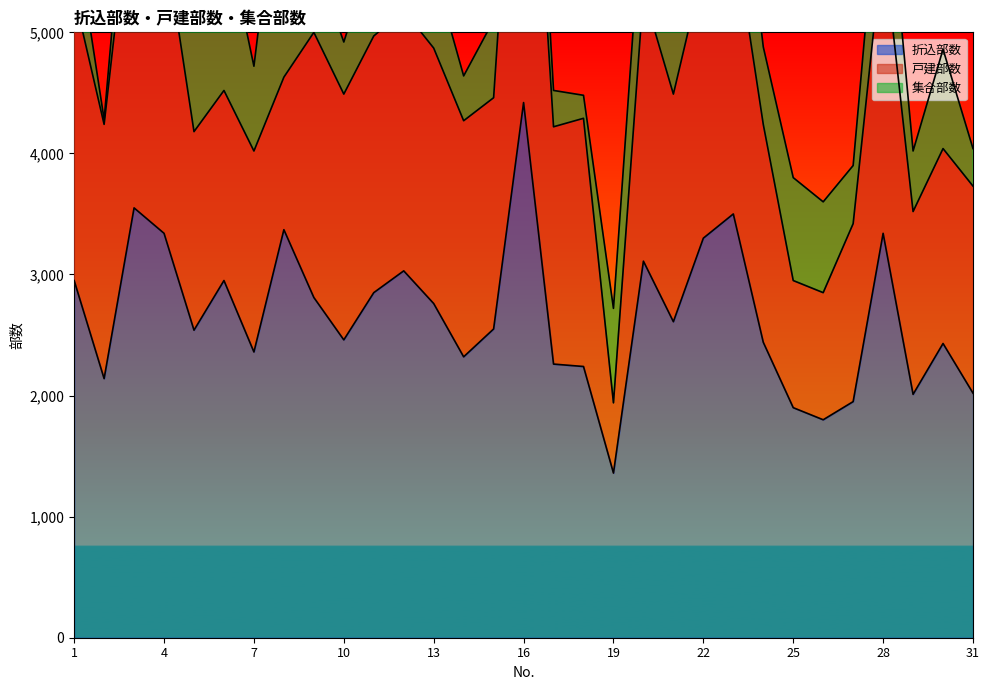

At 14, list the series in order from largest to smallest.

折込部数, 戸建部数, 集合部数